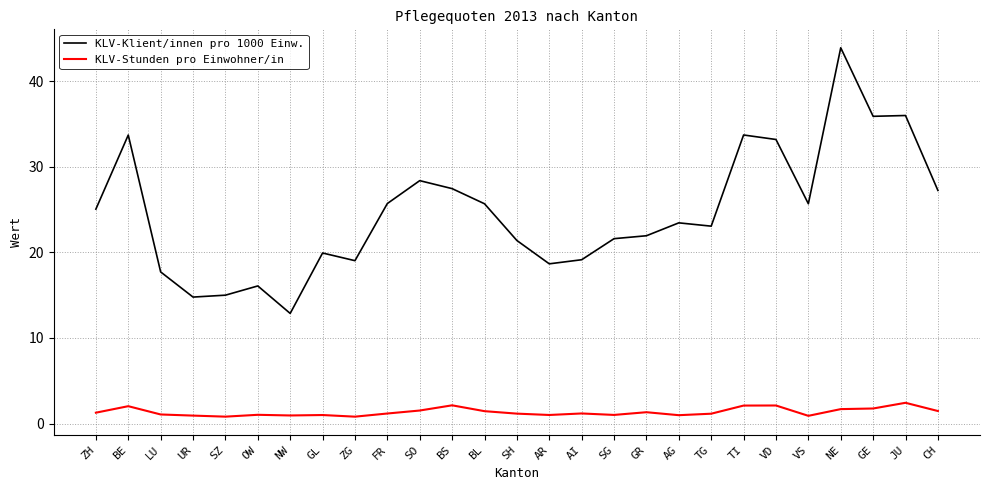

Rank the series at GE from highest to lowest value.

KLV-Klient/innen pro 1000 Einw., KLV-Stunden pro Einwohner/in